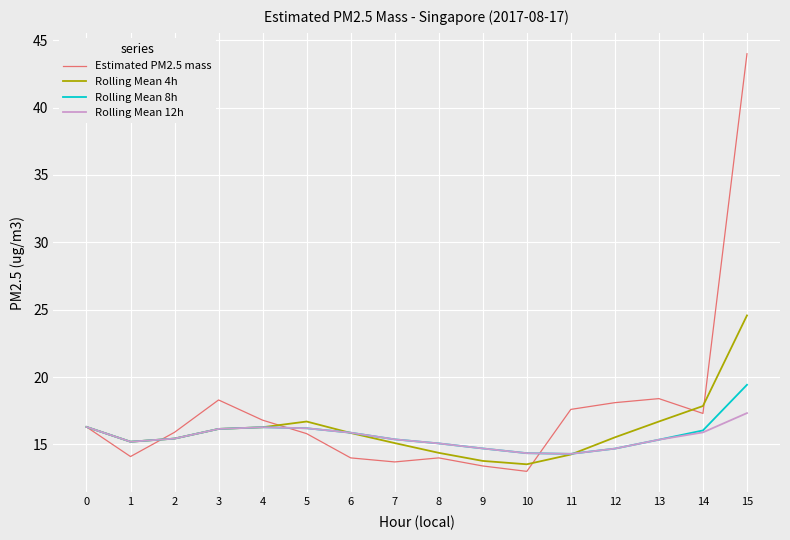

What are all the series names shown in the legend?

Estimated PM2.5 mass, Rolling Mean 4h, Rolling Mean 8h, Rolling Mean 12h